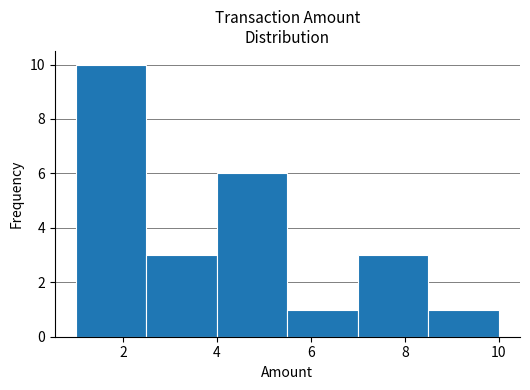

What is the height of the bar covering 5.5 to 7.0 on the x-axis? Neither the bar edges nor the heights are printed on the chart, so give them approximately, as read against the axes.

1